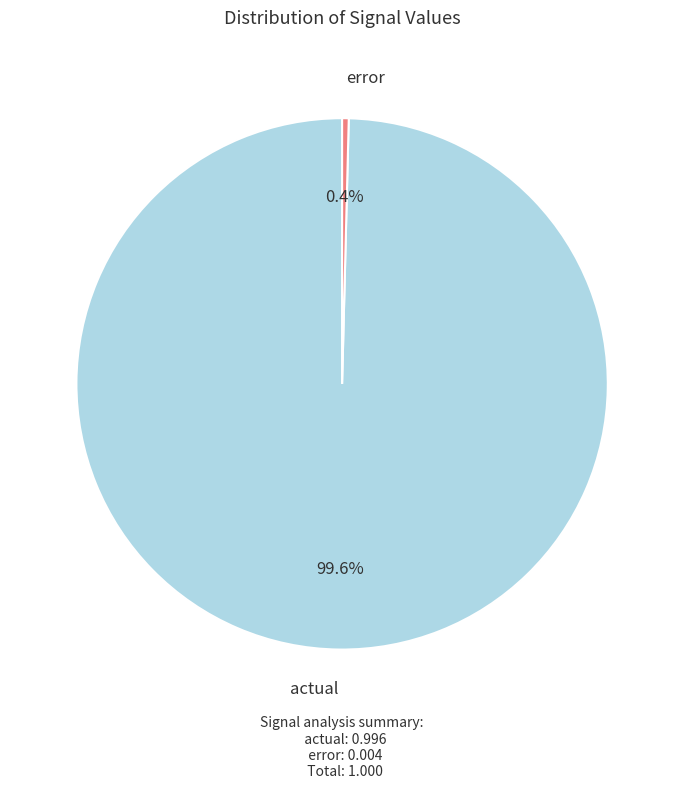

Is actual the majority of the pie?

Yes